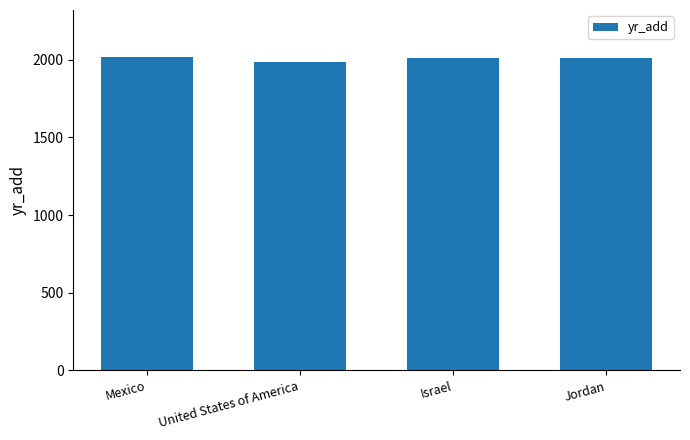

Approximately how many times larger is the value at Mexico compared to Jordan?

1.0